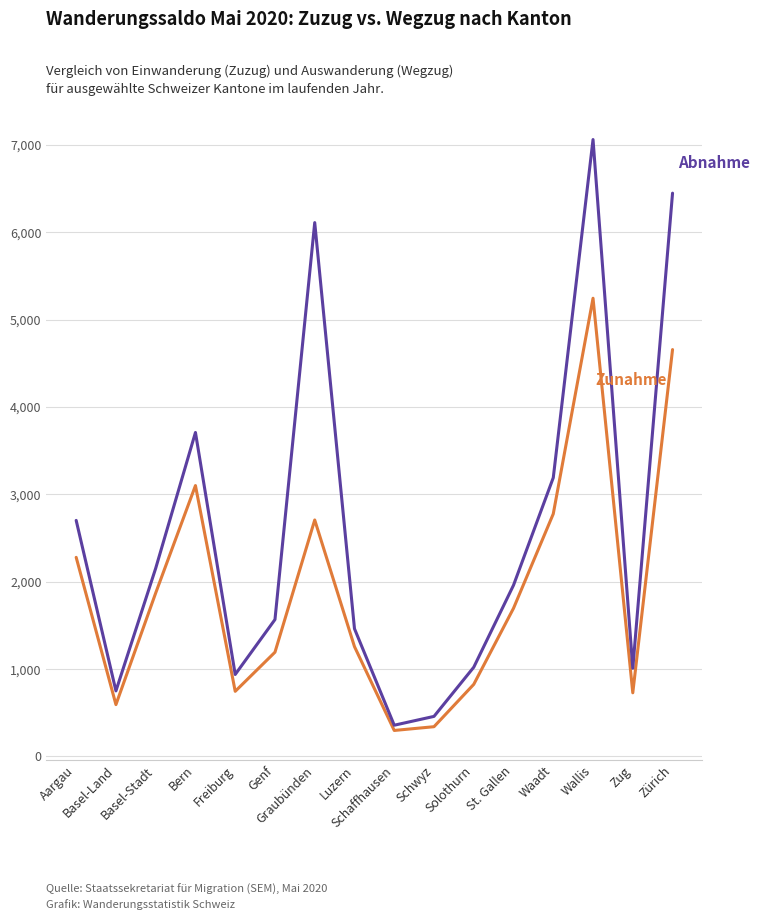

Is this an area chart (filled region under the line)?

No